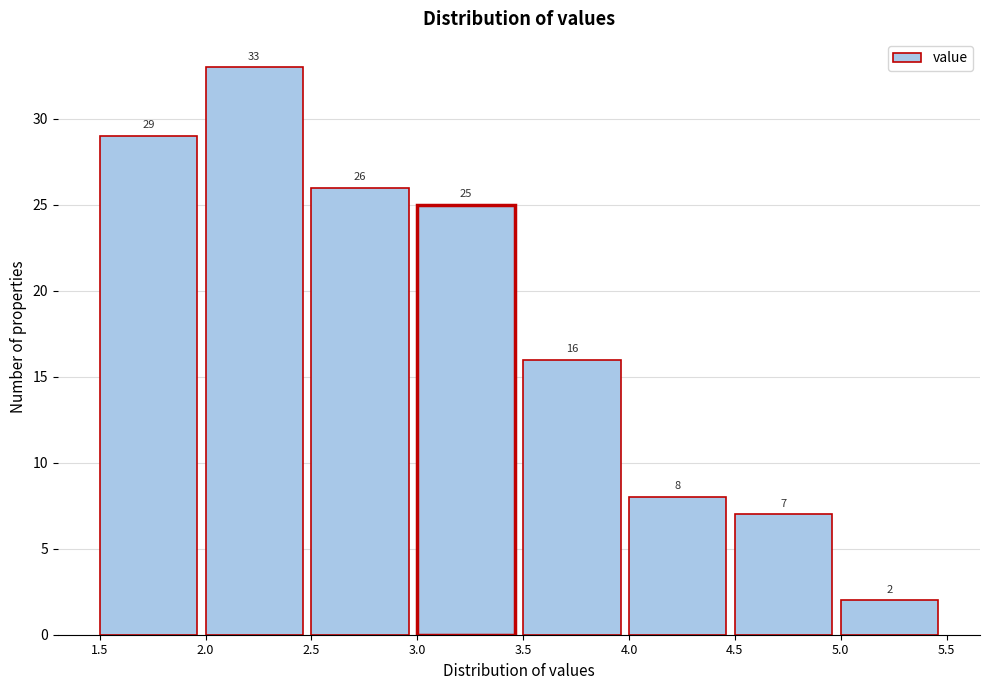

Which range on the x-axis has the tallest bar?

2.0 to 2.5